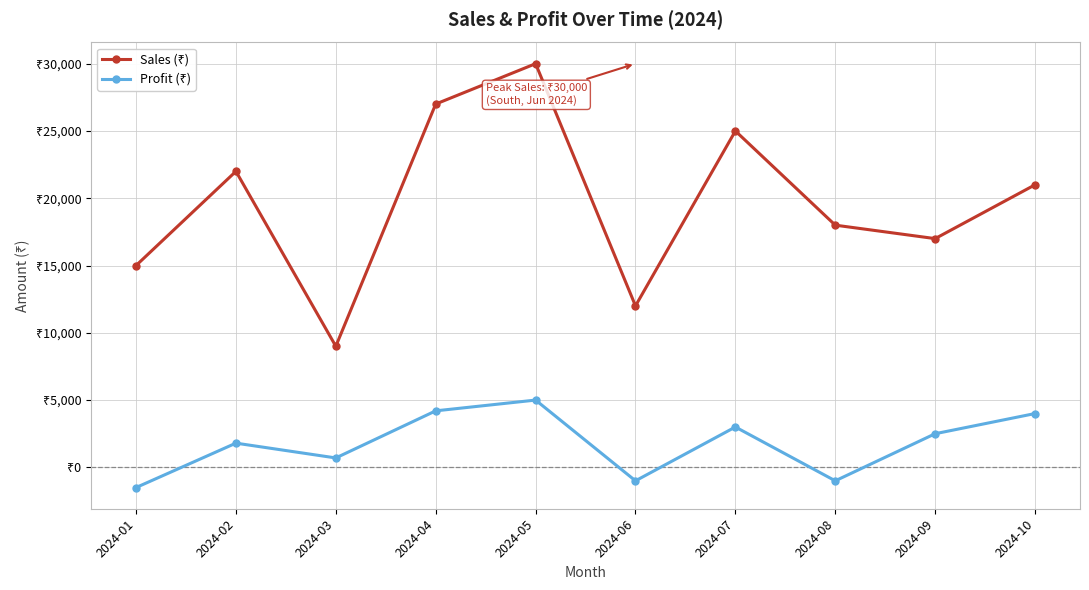

Rank the categories by Profit (₹) value from lowest to highest.

2024-01, 2024-06, 2024-08, 2024-03, 2024-02, 2024-09, 2024-07, 2024-10, 2024-04, 2024-05